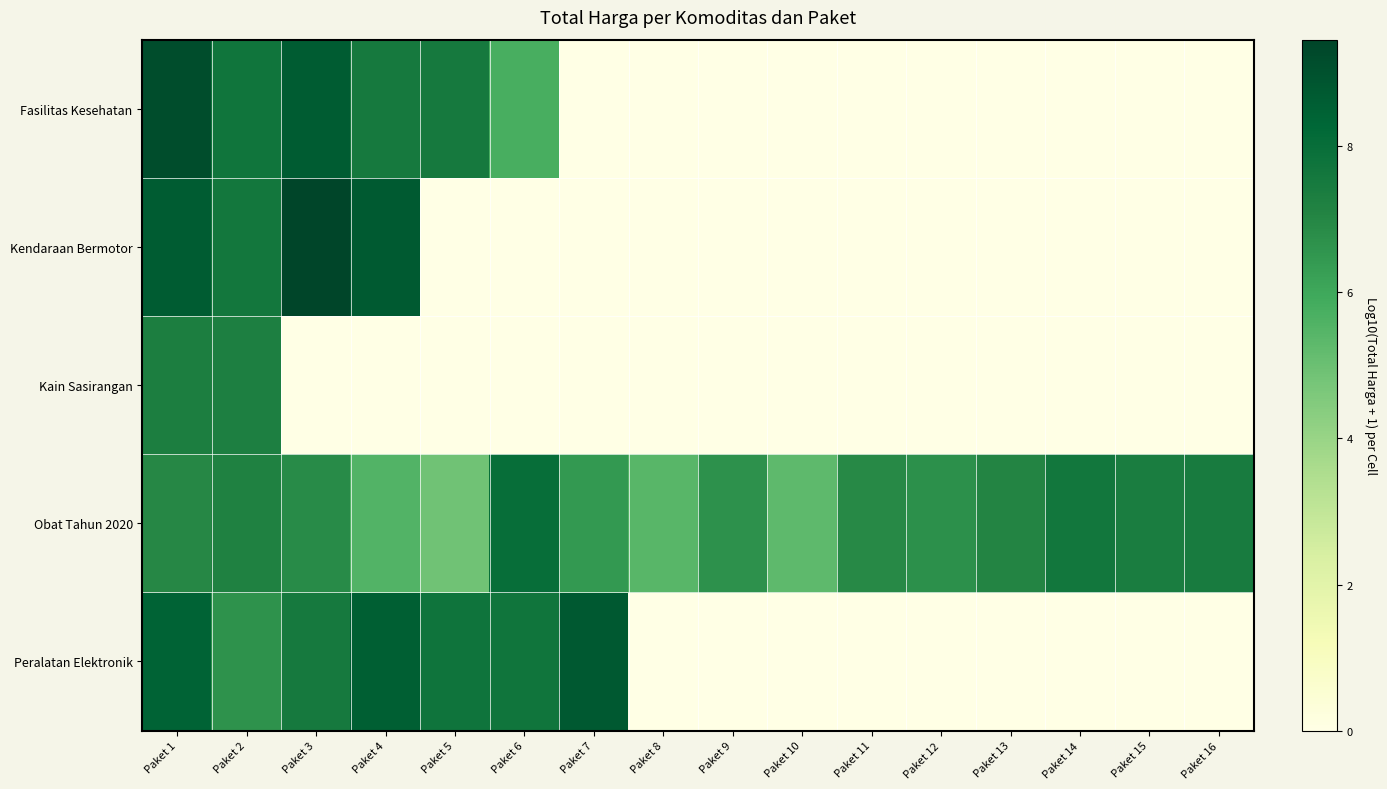

What is the total value across all series at Paket 6?

21.5